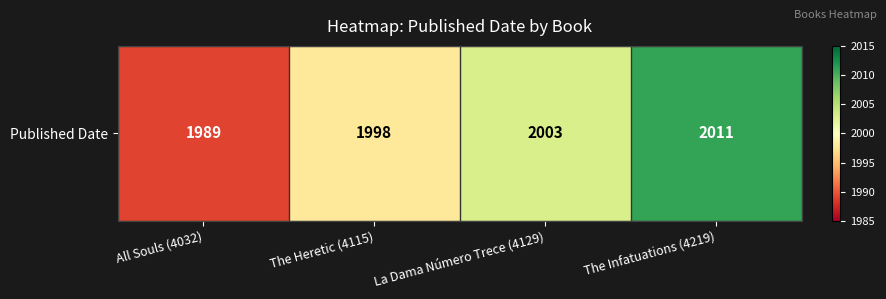

What is the maximum value shown in the chart?

2011